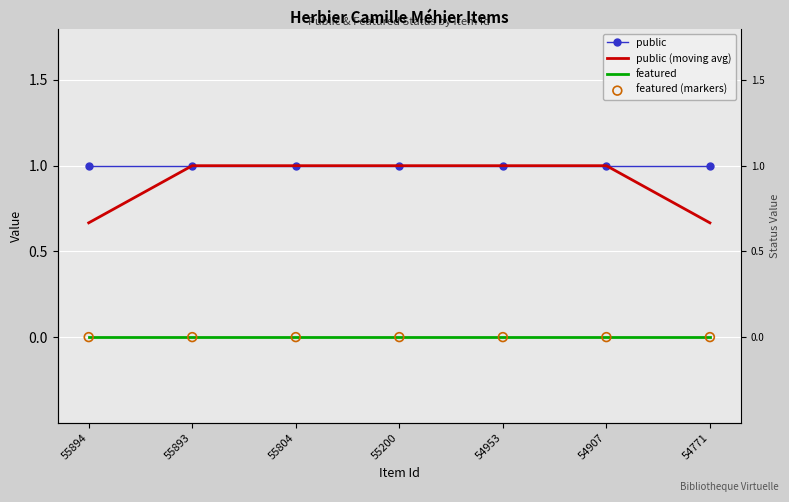

Which series reaches the minimum Y coordinate?

featured